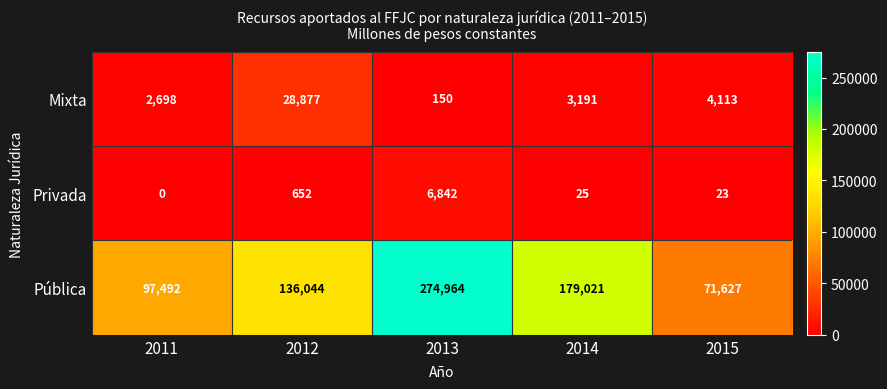

How many data points does each series have?

5